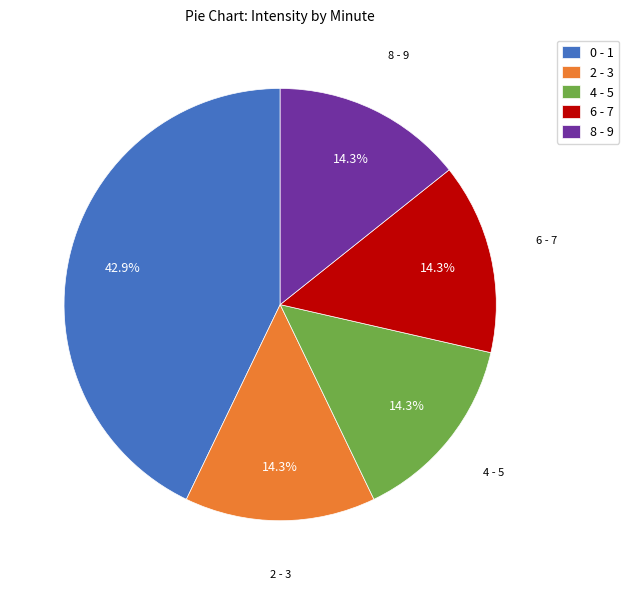

Is there any slice that represents more than half of the pie?

No